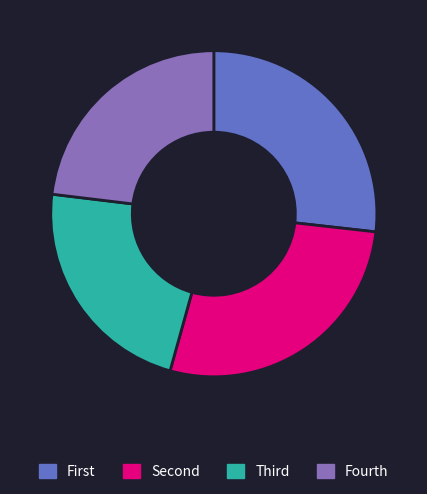

Does any single category account for the majority?

No